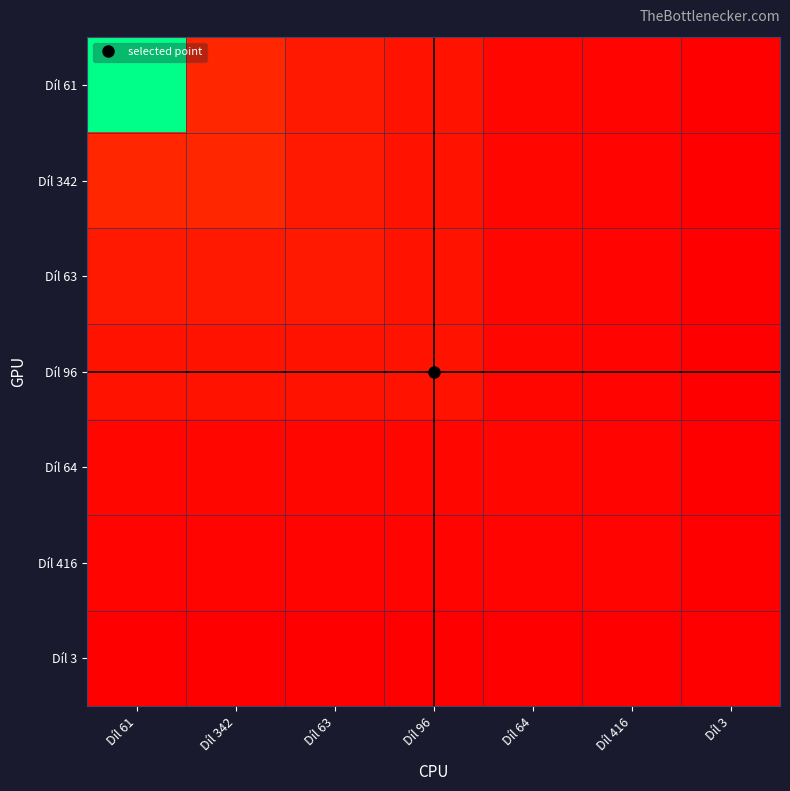

Rank the series at Díl 416 from highest to lowest value.

Díl 61, Díl 342, Díl 63, Díl 96, Díl 64, Díl 416, Díl 3